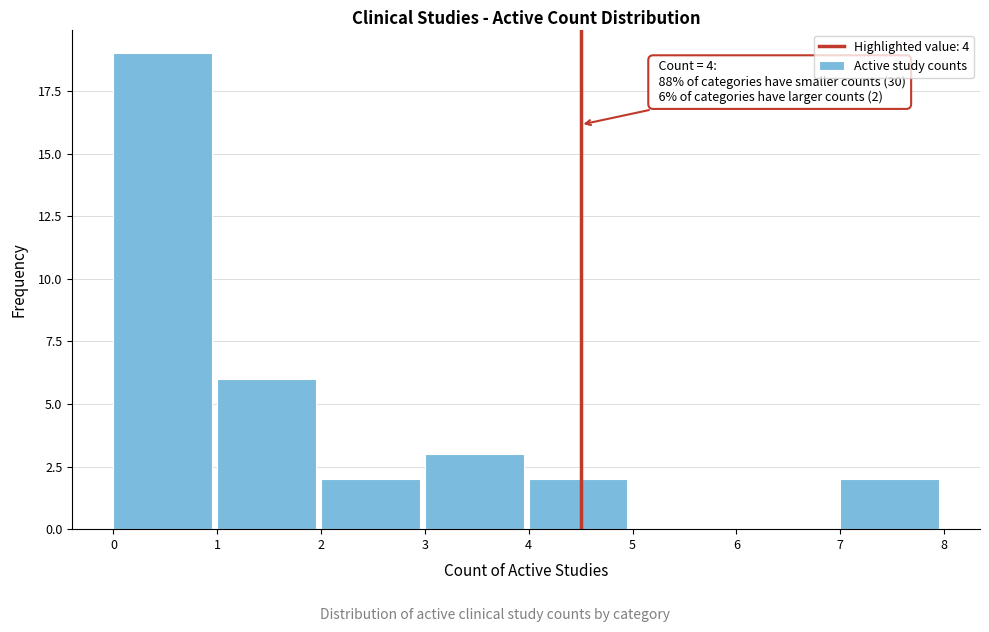

Which range on the x-axis has the tallest bar?

0 to 1